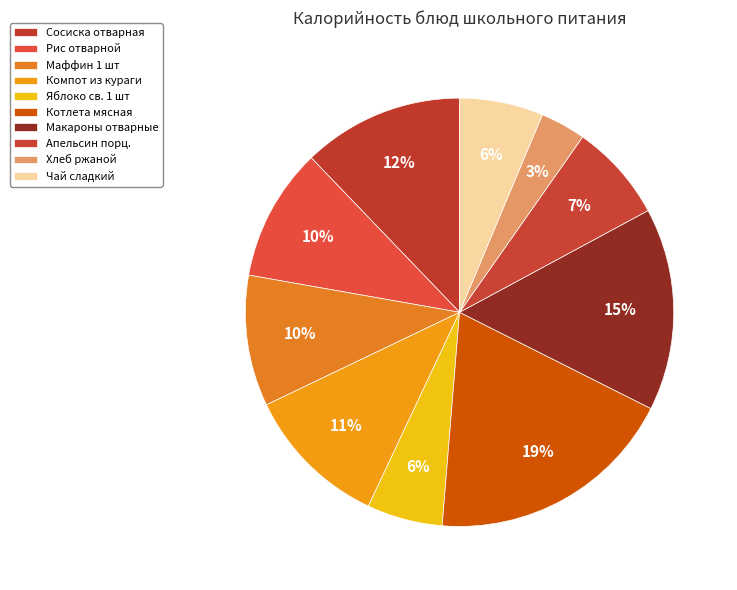

Is there a majority slice in this chart?

No